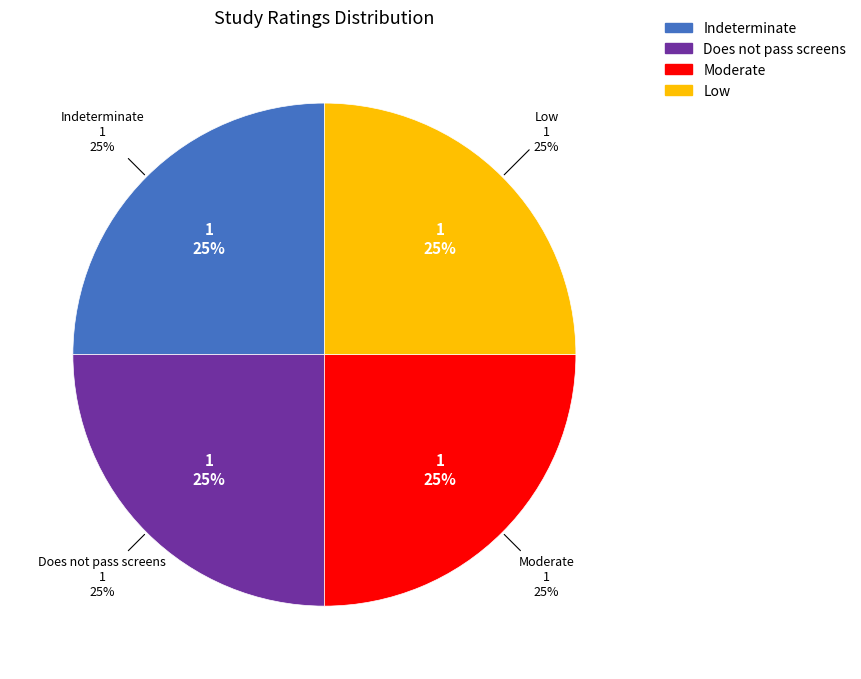

How many slices are in this pie chart?

4